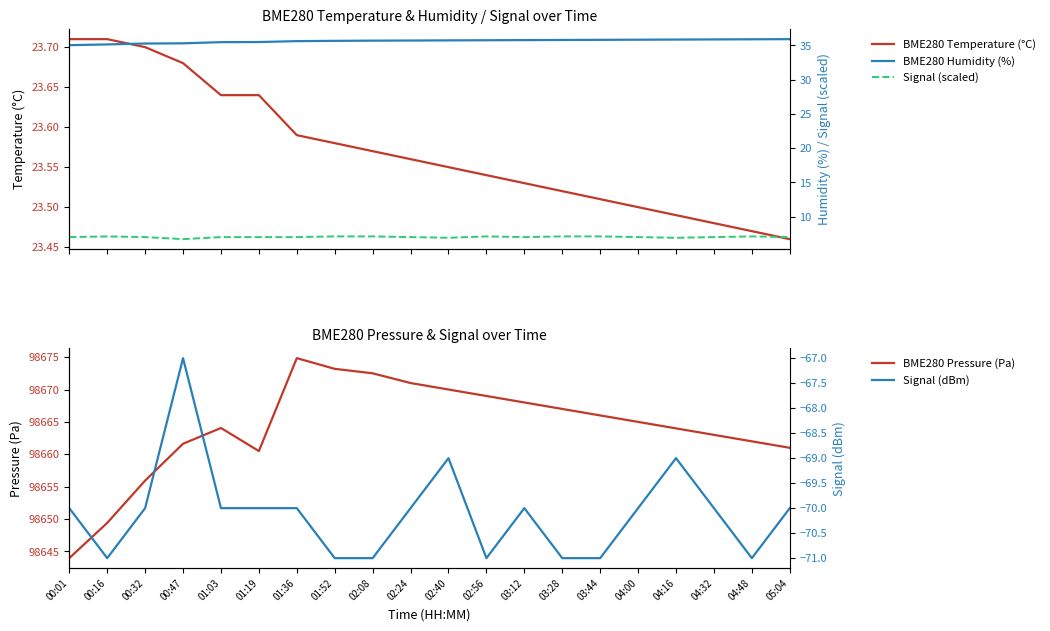

Reading right to left, list all the values displayed in this chart.

BME280 Temperature (°C): 05:04=23.5	04:48=23.5	04:32=23.5	04:16=23.5	04:00=23.5	03:44=23.5	03:28=23.5	03:12=23.5	02:56=23.5	02:40=23.6	02:24=23.6	02:08=23.6	01:52=23.6	01:36=23.6	01:19=23.6	01:03=23.6	00:47=23.7	00:32=23.7	00:16=23.7	00:01=23.7
BME280 Pressure (Pa): 05:04=98661.0	04:48=98662.0	04:32=98663.0	04:16=98664.0	04:00=98665.0	03:44=98666.0	03:28=98667.0	03:12=98668.0	02:56=98669.0	02:40=98670.0	02:24=98671.0	02:08=98672.5	01:52=98673.2	01:36=98674.8	01:19=98660.5	01:03=98664.1	00:47=98661.6	00:32=98655.9	00:16=98649.4	00:01=98644.0
BME280 Humidity (%): 05:04=35.9	04:48=35.9	04:32=35.9	04:16=35.9	04:00=35.8	03:44=35.8	03:28=35.8	03:12=35.8	02:56=35.8	02:40=35.7	02:24=35.7	02:08=35.7	01:52=35.7	01:36=35.6	01:19=35.5	01:03=35.5	00:47=35.3	00:32=35.3	00:16=35.1	00:01=35.0
Signal (scaled): 05:04=7.0	04:48=7.1	04:32=7.0	04:16=6.9	04:00=7.0	03:44=7.1	03:28=7.1	03:12=7.0	02:56=7.1	02:40=6.9	02:24=7.0	02:08=7.1	01:52=7.1	01:36=7.0	01:19=7.0	01:03=7.0	00:47=6.7	00:32=7.0	00:16=7.1	00:01=7.0
Signal (dBm): 05:04=-70.0	04:48=-71.0	04:32=-70.0	04:16=-69.0	04:00=-70.0	03:44=-71.0	03:28=-71.0	03:12=-70.0	02:56=-71.0	02:40=-69.0	02:24=-70.0	02:08=-71.0	01:52=-71.0	01:36=-70.0	01:19=-70.0	01:03=-70.0	00:47=-67.0	00:32=-70.0	00:16=-71.0	00:01=-70.0